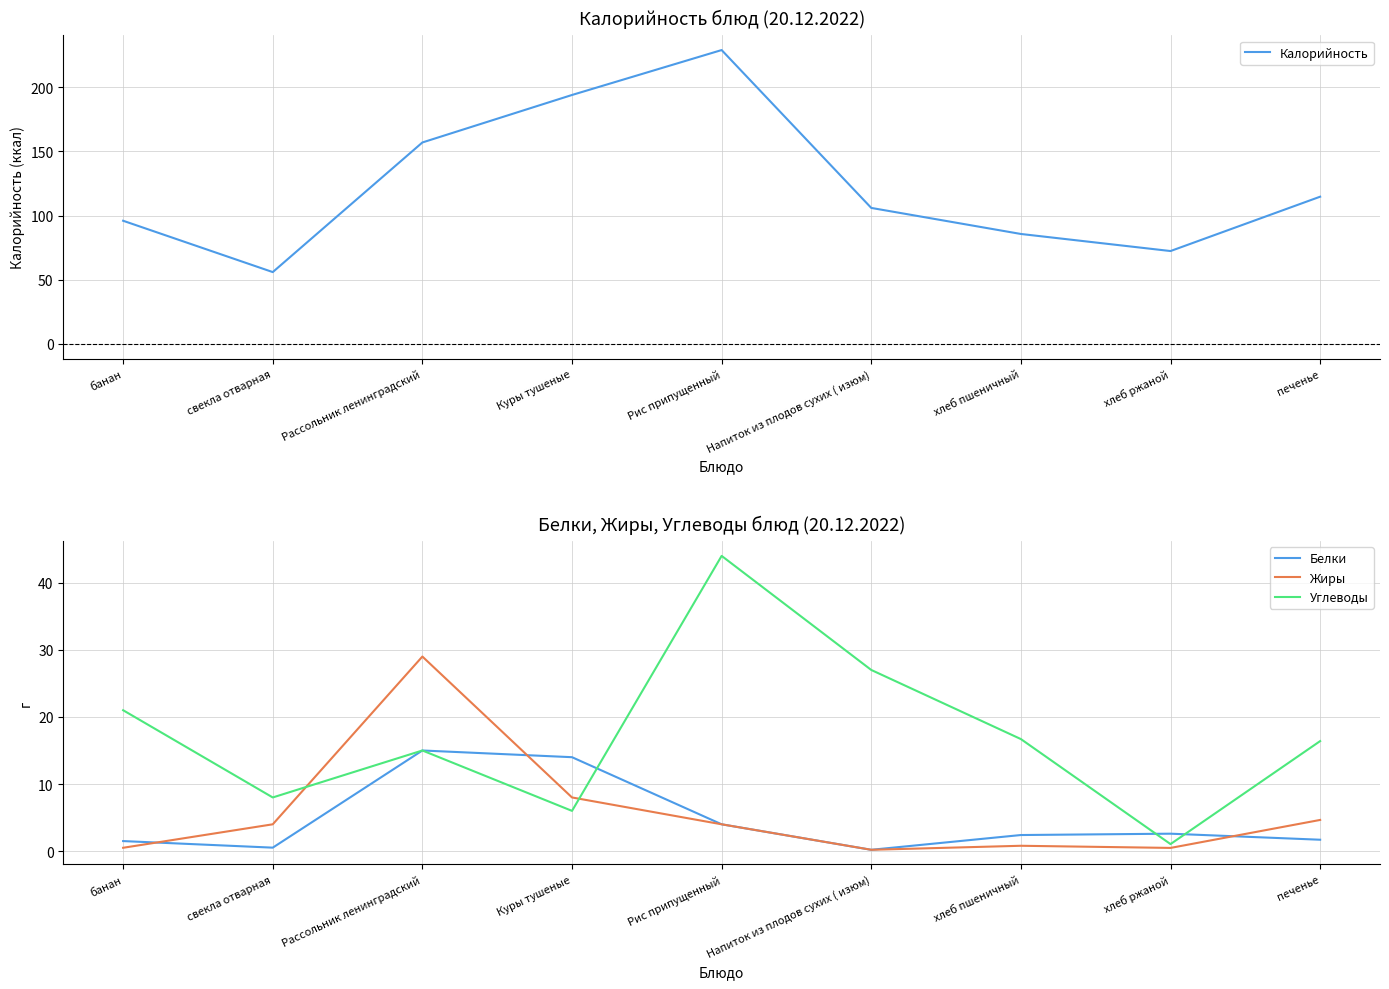

Reading right to left, list all the values displayed in this chart.

Калорийность: печенье=114.8	хлеб ржаной=72.4	хлеб пшеничный=85.7	Напиток из плодов сухих ( изюм)=106.0	Рис припущенный=229.0	Куры тушеные=194.0	Рассольник ленинградский=157.0	свекла отварная=56.0	банан=96.0
Белки: печенье=1.7	хлеб ржаной=2.6	хлеб пшеничный=2.4	Напиток из плодов сухих ( изюм)=0.2	Рис припущенный=4.0	Куры тушеные=14.0	Рассольник ленинградский=15.0	свекла отварная=0.5	банан=1.5
Жиры: печенье=4.7	хлеб ржаной=0.5	хлеб пшеничный=0.8	Напиток из плодов сухих ( изюм)=0.2	Рис припущенный=4.0	Куры тушеные=8.0	Рассольник ленинградский=29.0	свекла отварная=4.0	банан=0.5
Углеводы: печенье=16.4	хлеб ржаной=1.1	хлеб пшеничный=16.7	Напиток из плодов сухих ( изюм)=27.0	Рис припущенный=44.0	Куры тушеные=6.0	Рассольник ленинградский=15.0	свекла отварная=8.0	банан=21.0